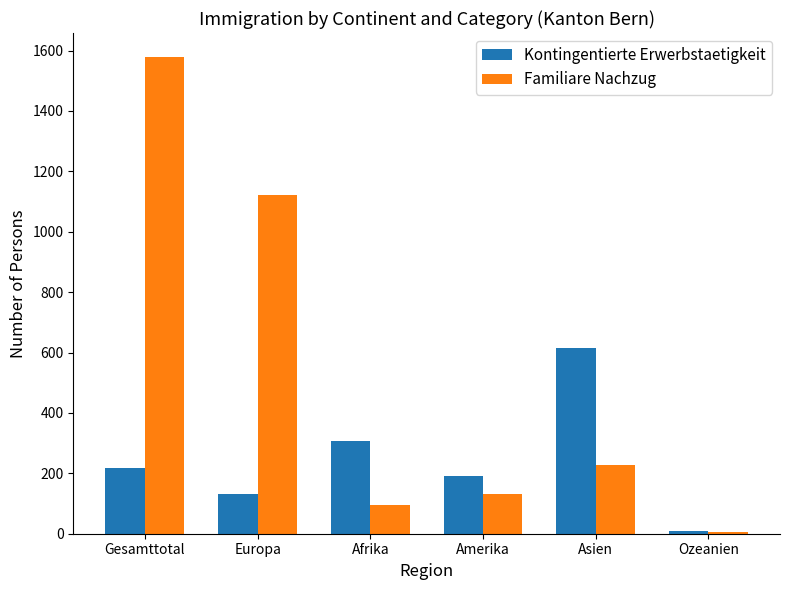

Which series has the widest spread of values?

Familiare Nachzug